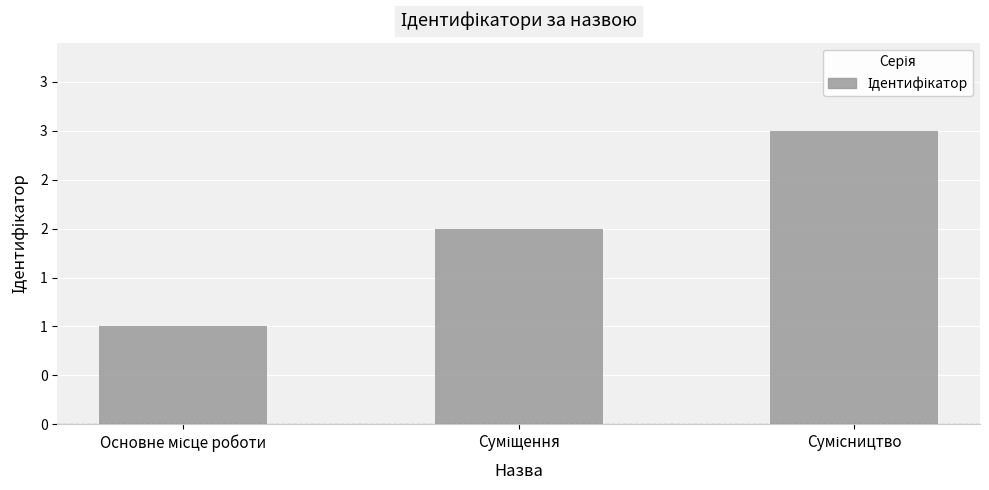

Which category has the lowest value across all series?

Основне місце роботи